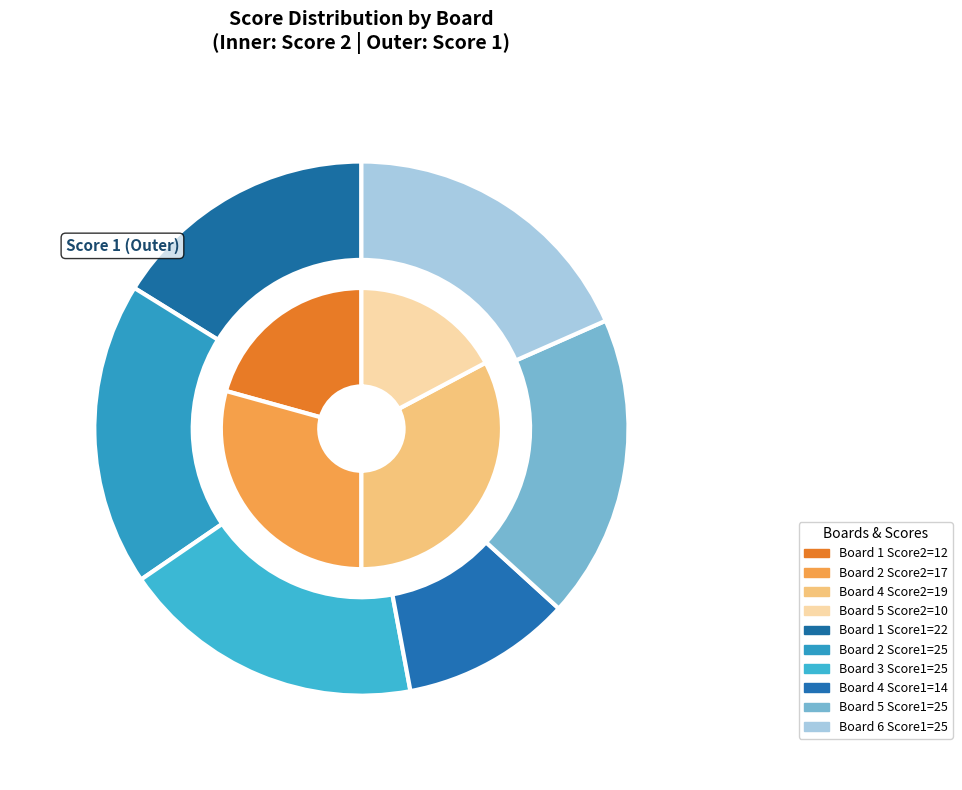

Does Board 2 represent more than half of the total?

No